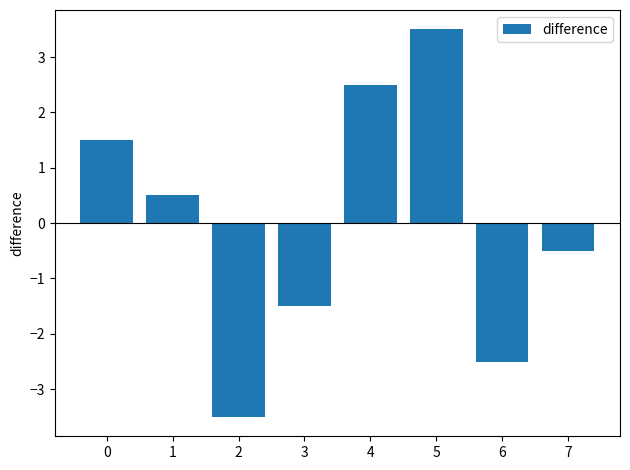

What is the difference between the maximum and minimum values?

7.0